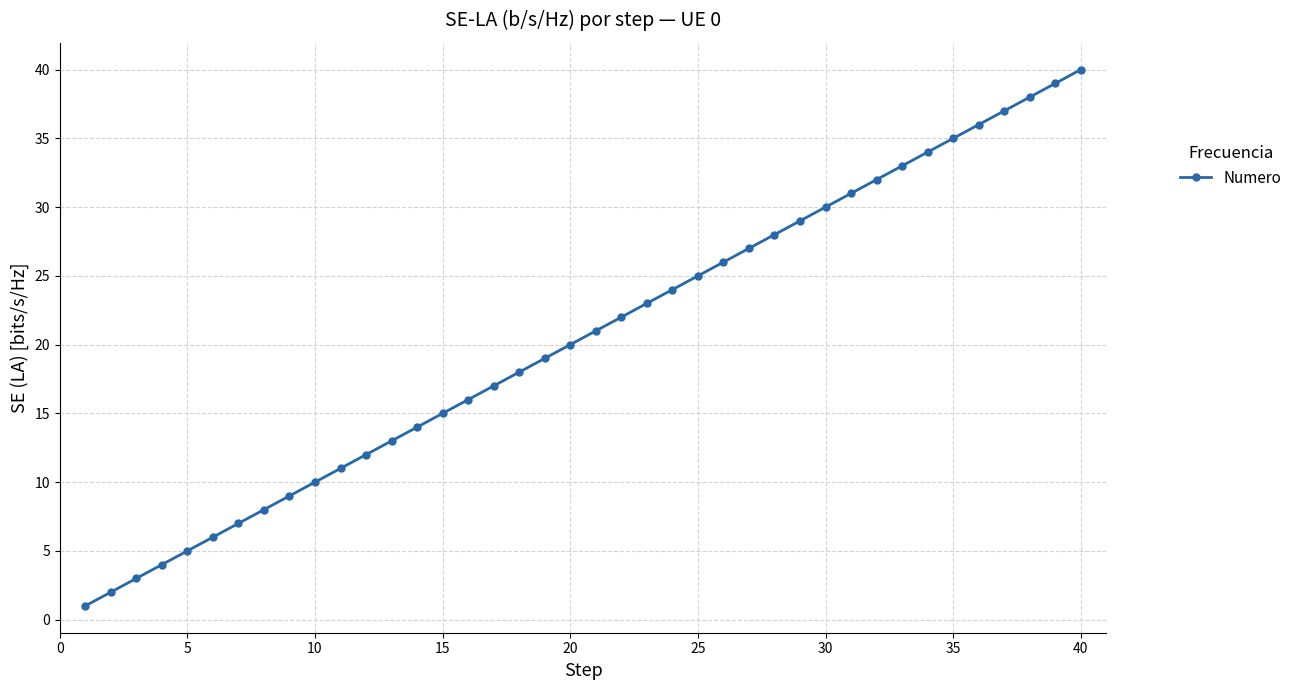

What is the difference between the maximum and minimum values?

39